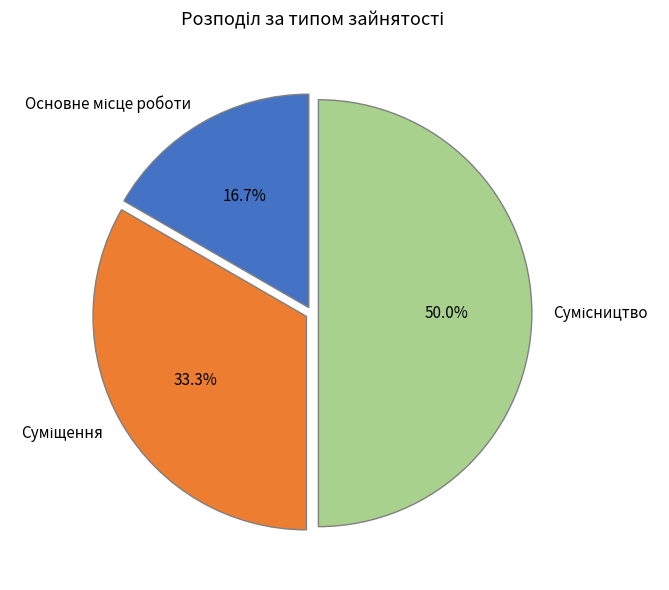

How many slices are in this pie chart?

3